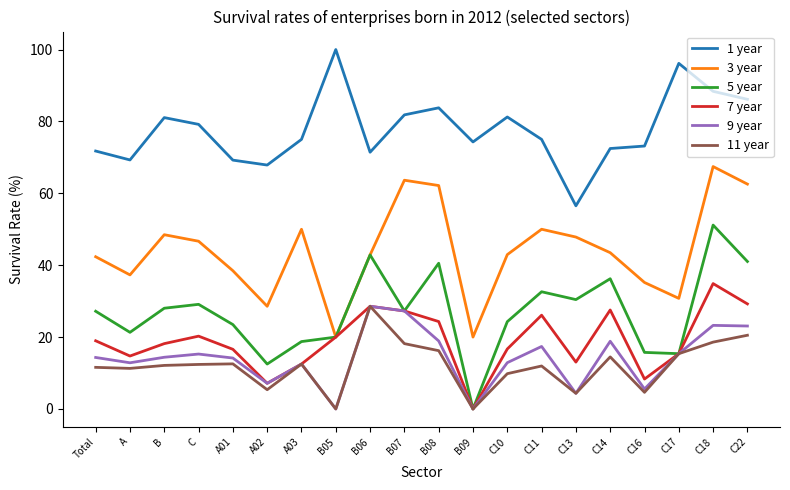

At which category does 3 year reach its first local valley?

A